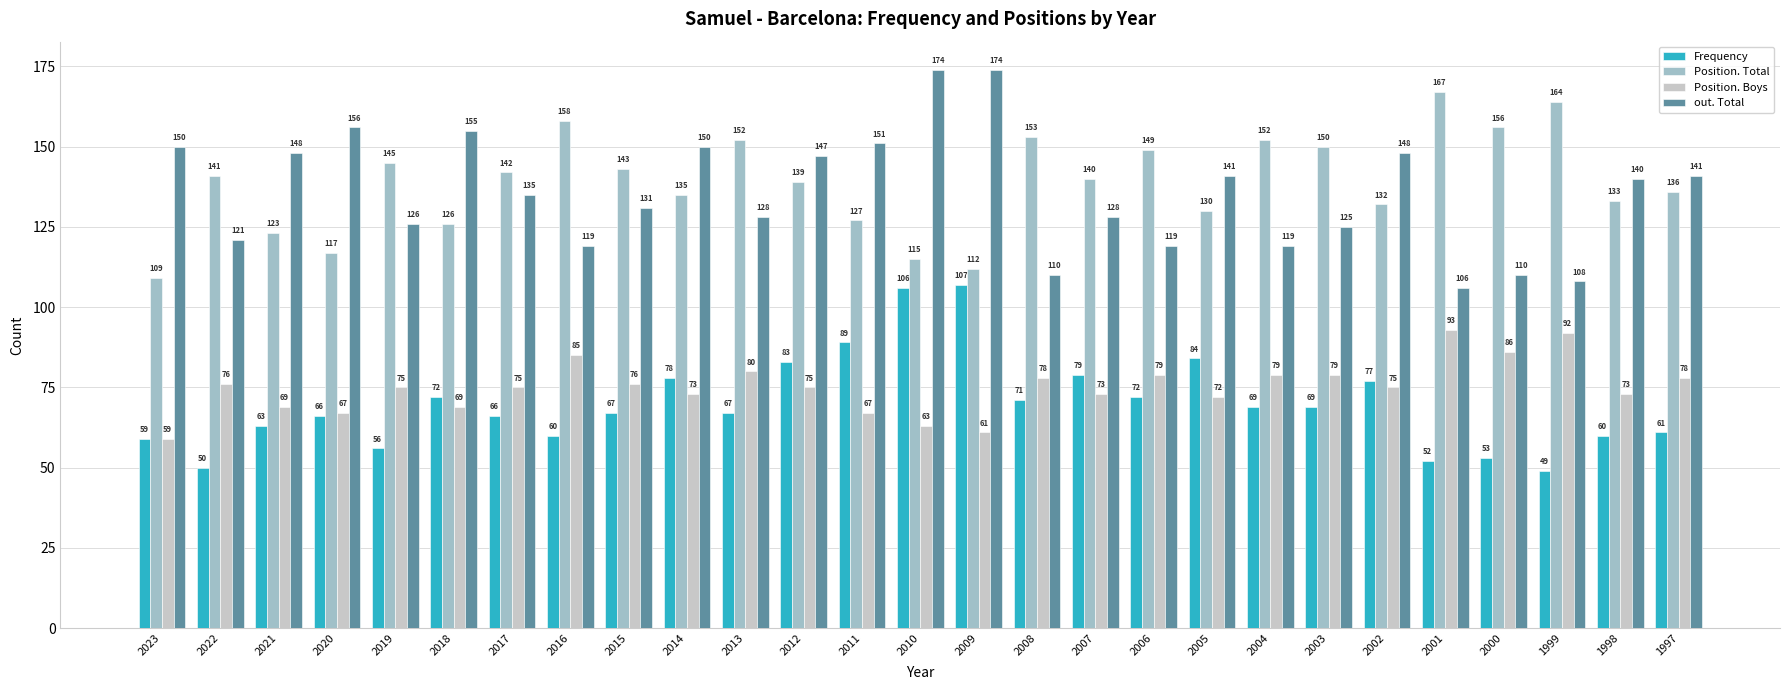

Reading left to right, transcribe all the data shown in this chart.

Frequency: 59	50	63	66	56	72	66	60	67	78	67	83	89	106	107	71	79	72	84	69	69	77	52	53	49	60	61
Position. Total: 109	141	123	117	145	126	142	158	143	135	152	139	127	115	112	153	140	149	130	152	150	132	167	156	164	133	136
Position. Boys: 59	76	69	67	75	69	75	85	76	73	80	75	67	63	61	78	73	79	72	79	79	75	93	86	92	73	78
out. Total: 150	121	148	156	126	155	135	119	131	150	128	147	151	174	174	110	128	119	141	119	125	148	106	110	108	140	141